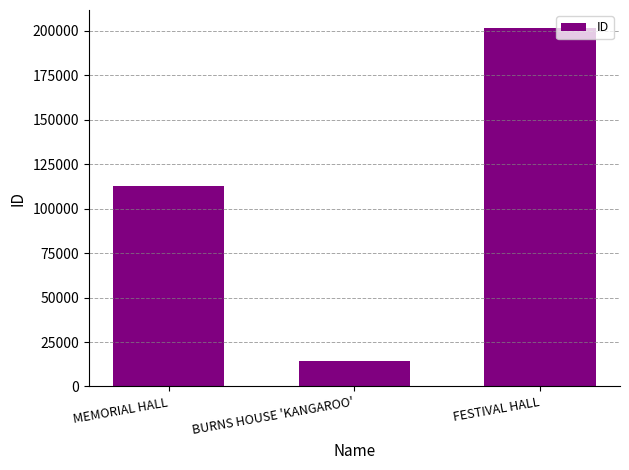

Count the number of data series in this chart.

1